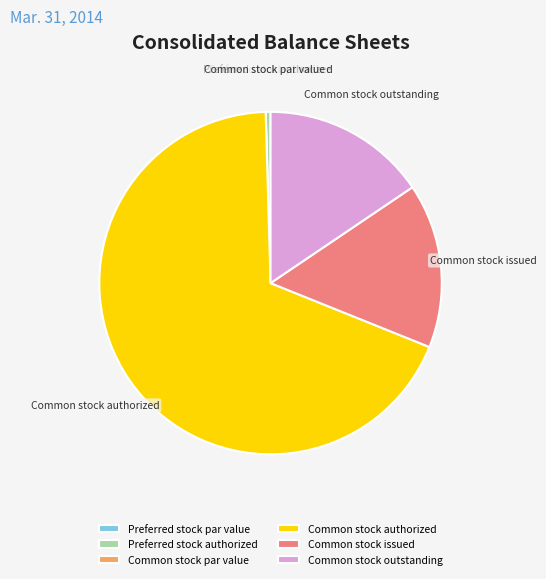

Which has a higher value, Common stock authorized or Common stock outstanding?

Common stock authorized